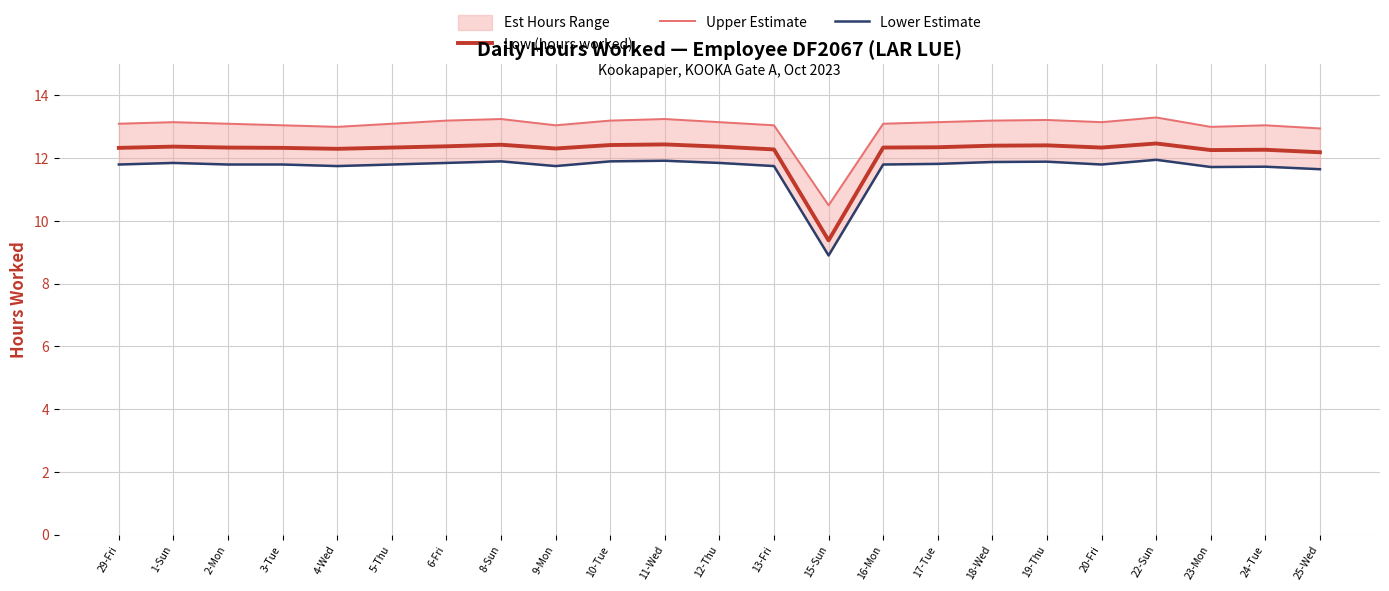

What is the difference between the second highest and second lowest values in the Lower Estimate series?

0.3